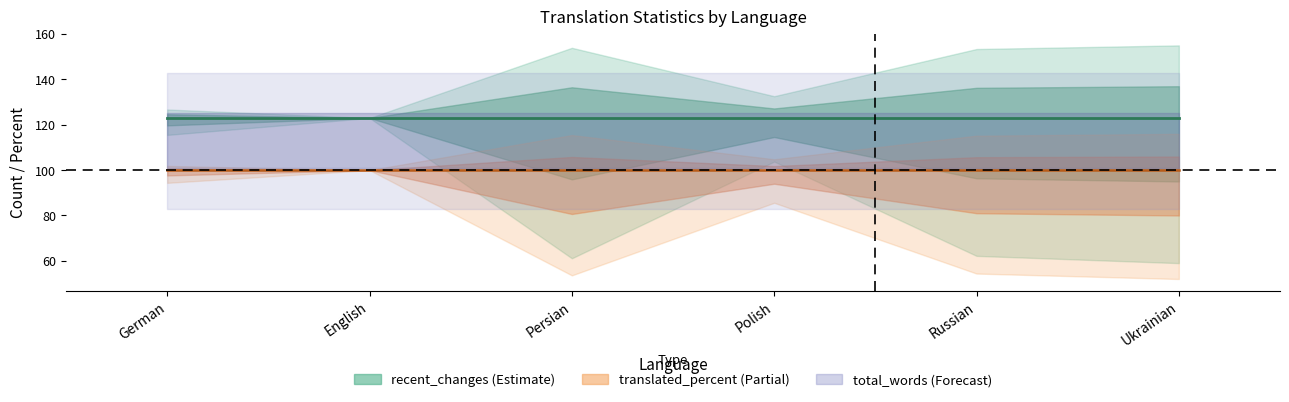

What is the sum of the total_words values at Ukrainian and German?

200